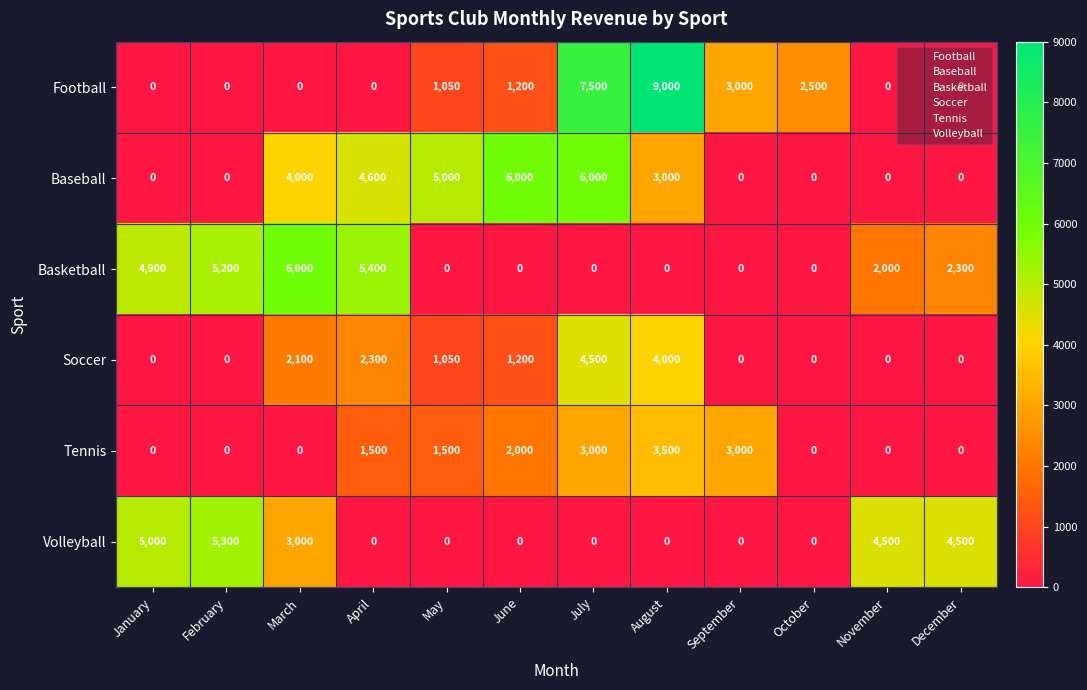

Between October and November, which series saw the biggest shift?

Volleyball